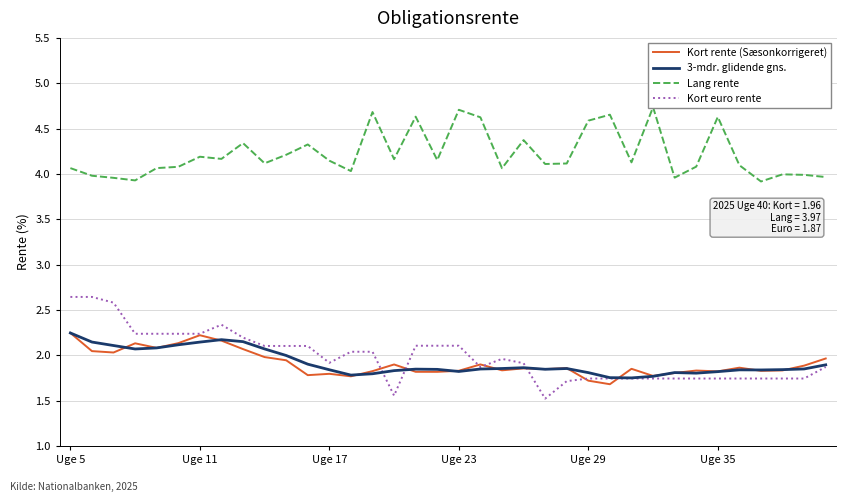

True or false: Kort rente (Sæsonkorrigeret) and 3-mdr. glidende gns. cross at least once.

True